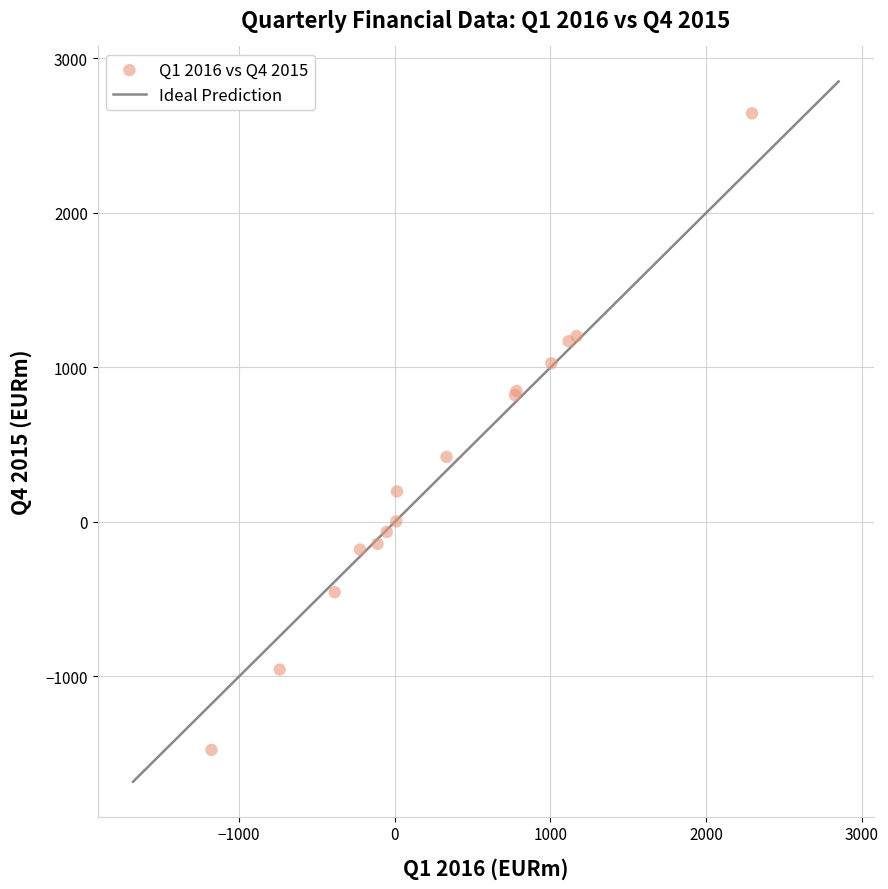

What Y value in the scatter plot is closest to 584?

421